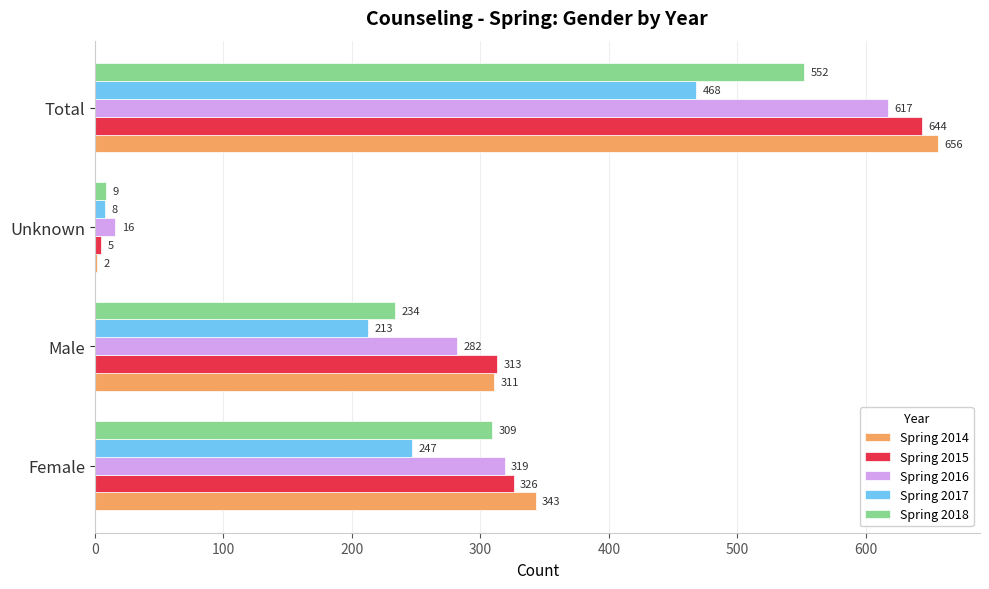

At which label does Spring 2018 reach its peak?

Total